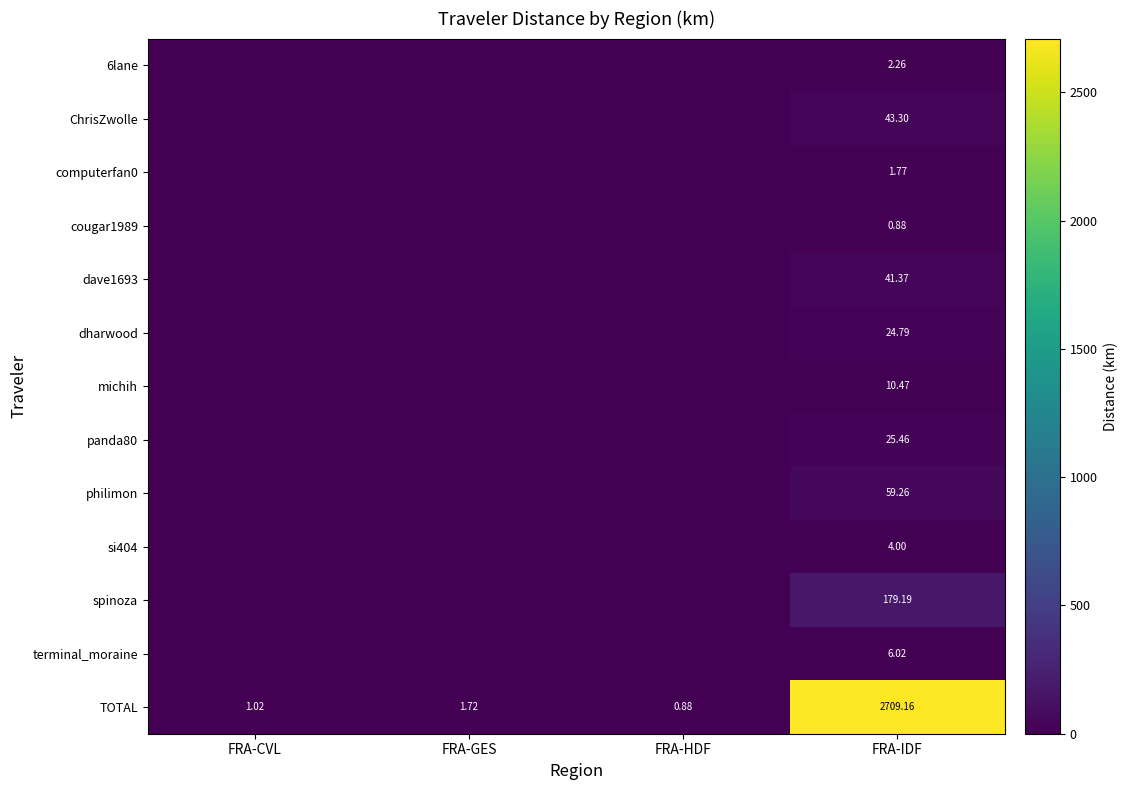

Rank the categories by TOTAL value from lowest to highest.

FRA-HDF, FRA-CVL, FRA-GES, FRA-IDF